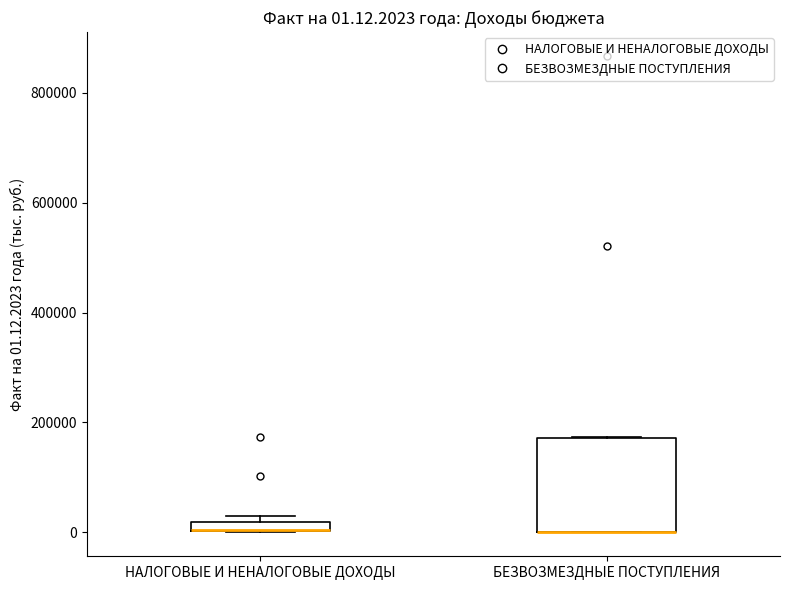

Comparing the boxes themselves (not the whiskers), which one is the tallest?

БЕЗВОЗМЕЗДНЫЕ ПОСТУПЛЕНИЯ